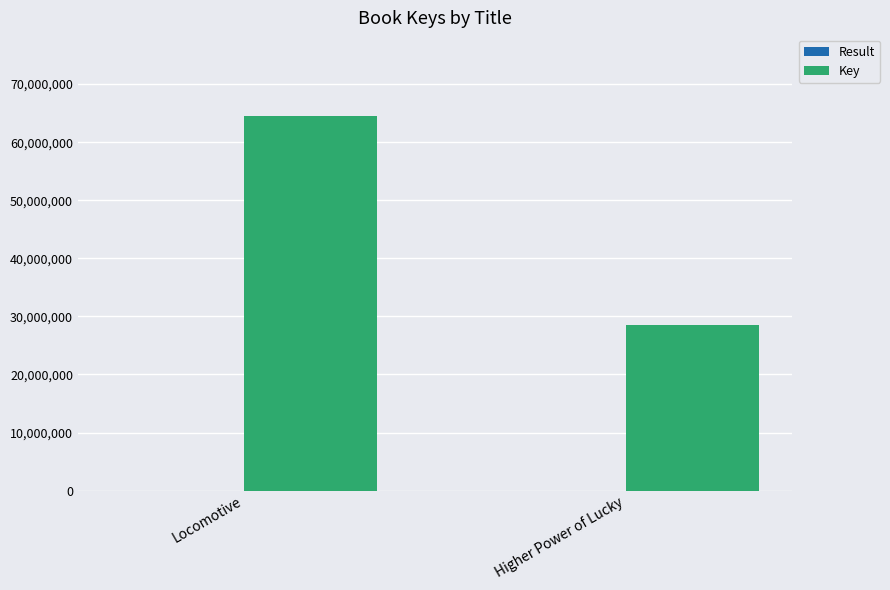

Which label corresponds to the largest value in the chart?

Locomotive